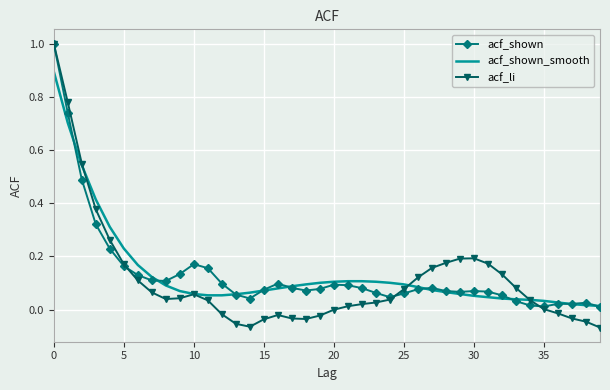

Which series has the largest range (max minus min)?

acf_li